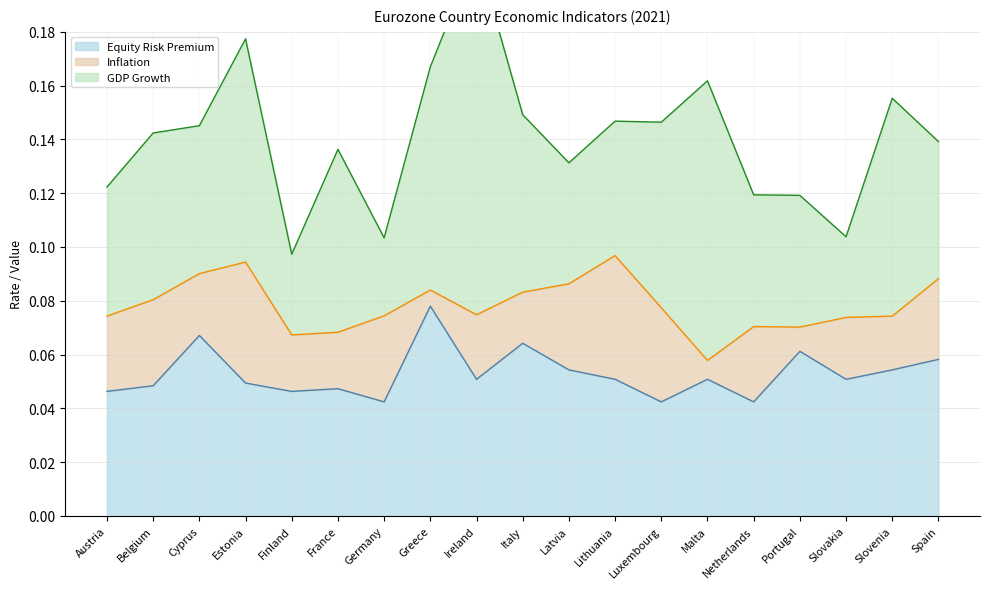

Which category has the highest value across all series?

Ireland